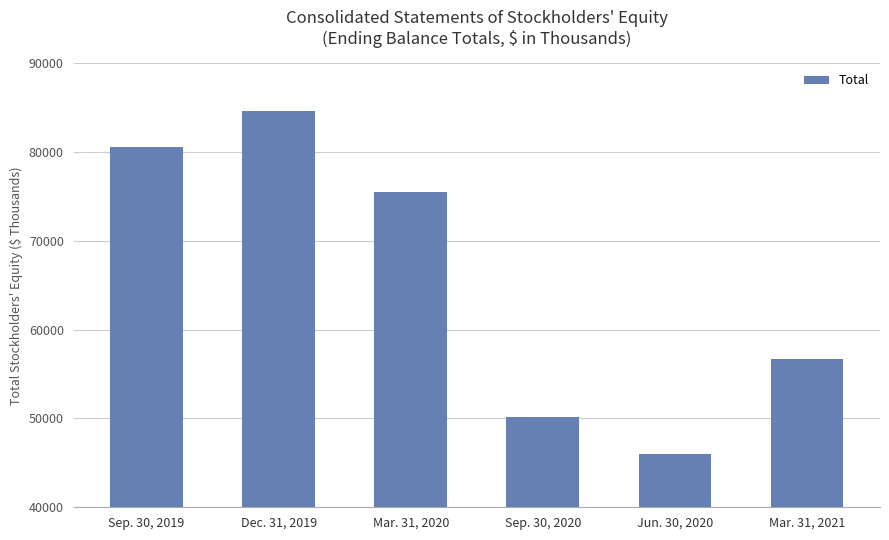

How many bars are there in total?

6